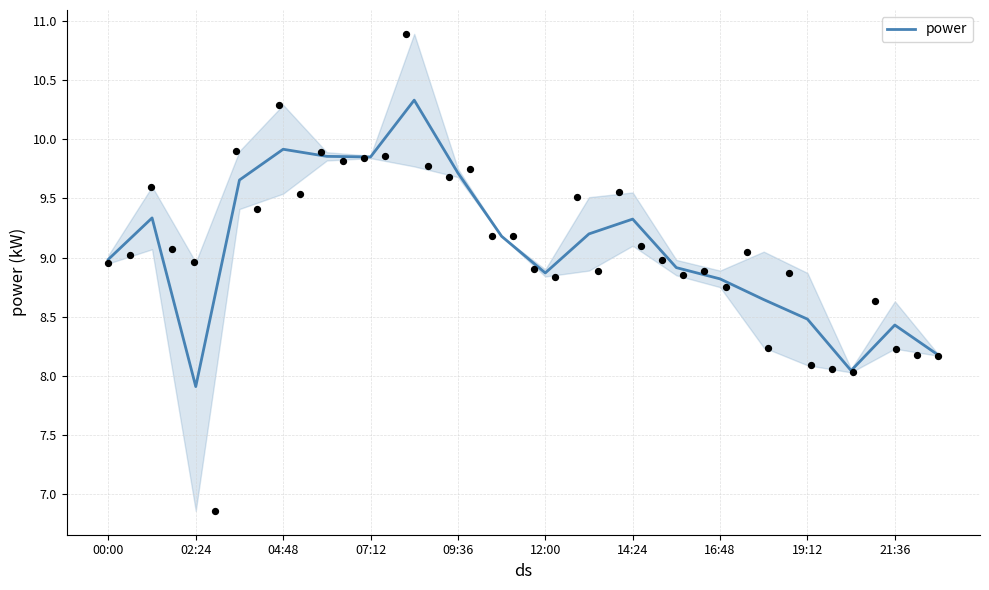

What is the lowest value of the power series?

7.9